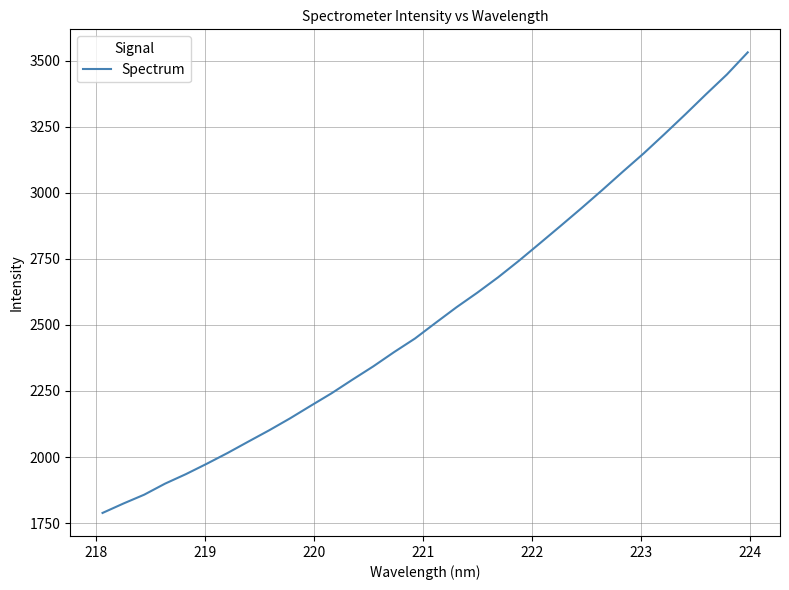

What is the maximum value shown in the chart?

3531.3